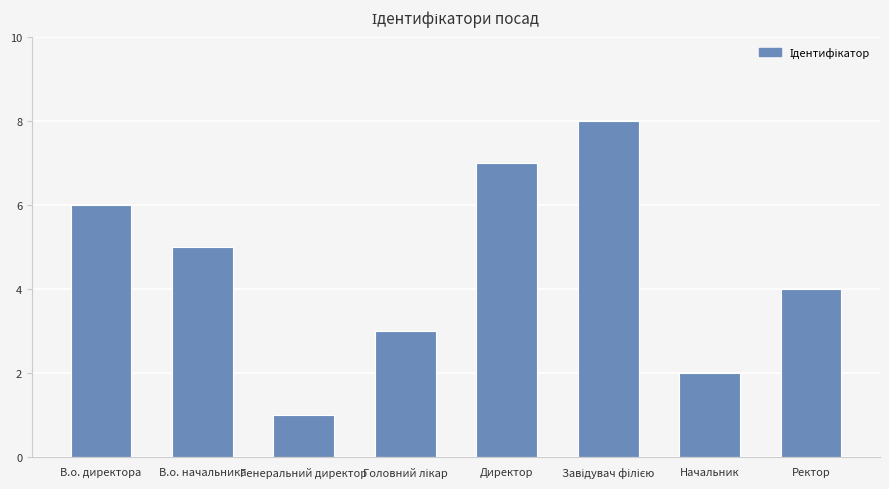

What is the label of the 2nd bar from the right?

Начальник